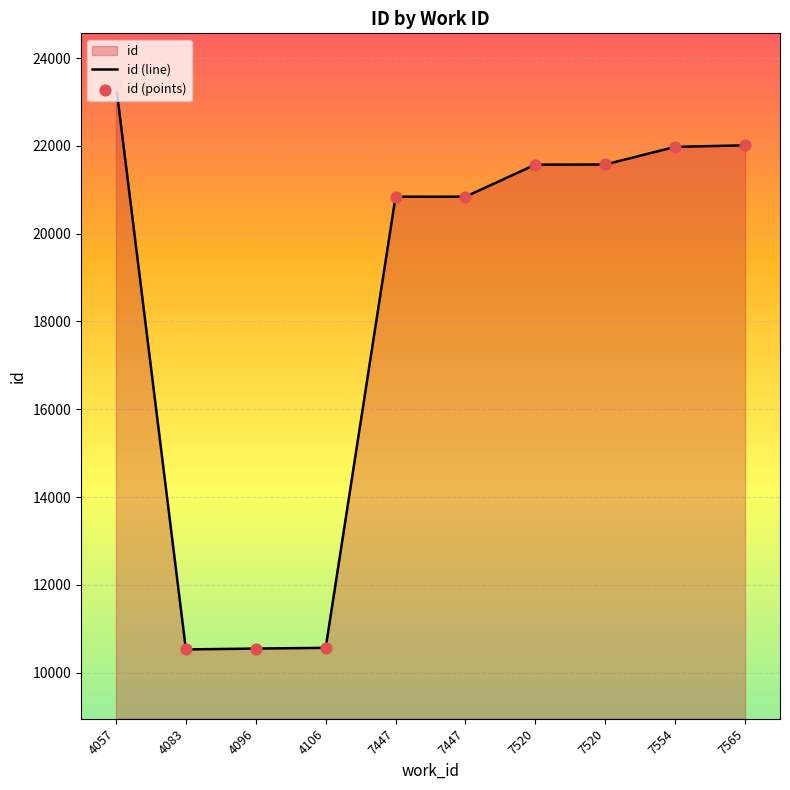

Which series reaches the maximum Y coordinate?

id (line)